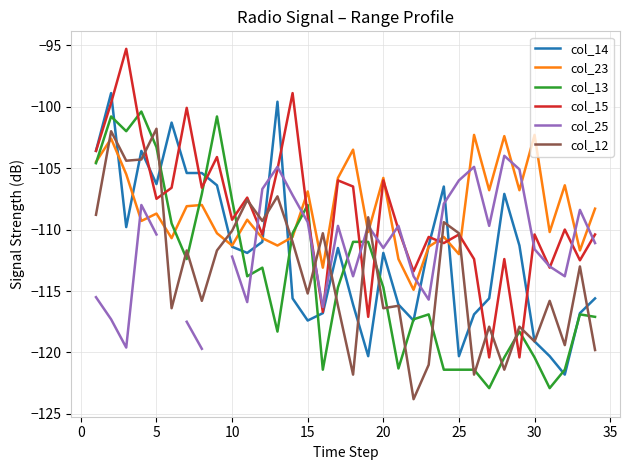

In col_12, how many points are lower than both neighbors (excluding endpoints)?

12